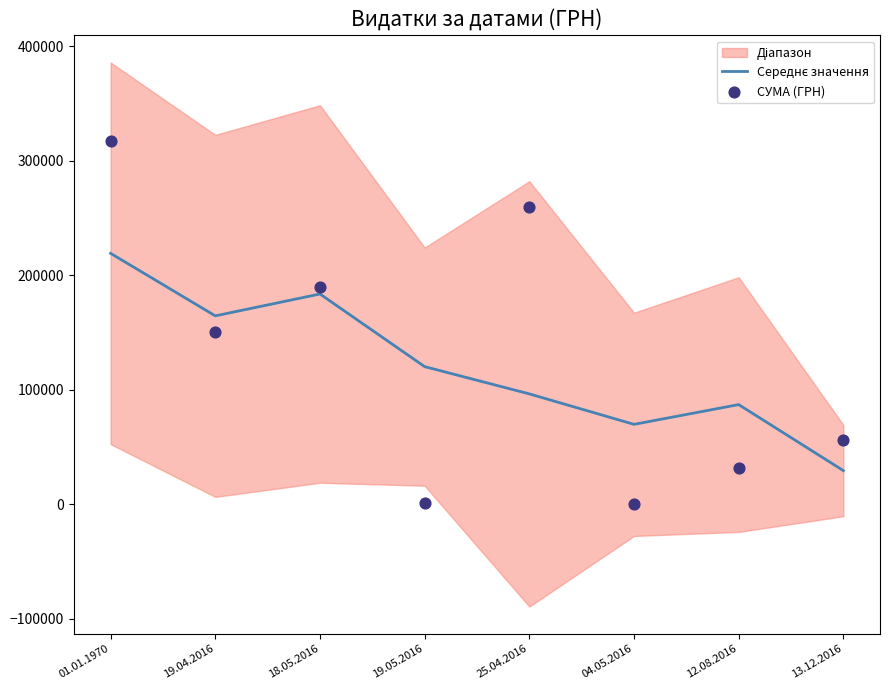

What is the total value across all series at 18.05.2016?

373017.3